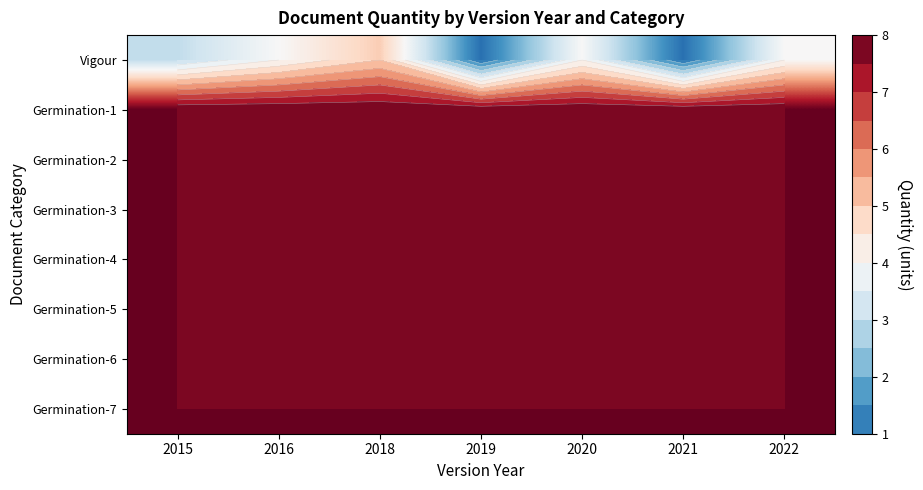

Between 2020 and 2016, which is larger?

2020